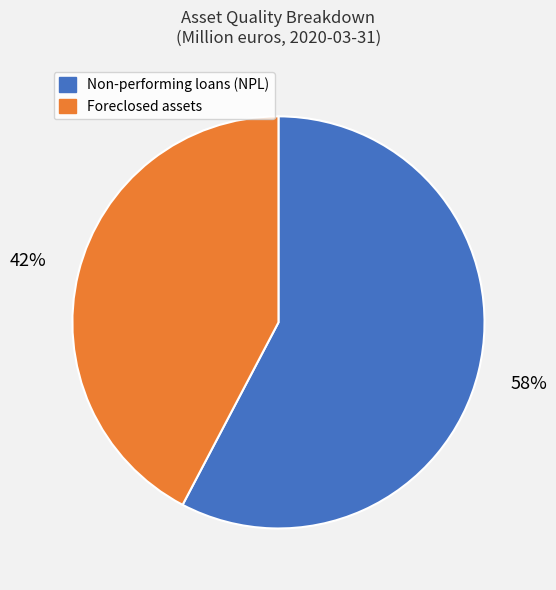

Does Foreclosed assets account for over 50% of the chart?

No